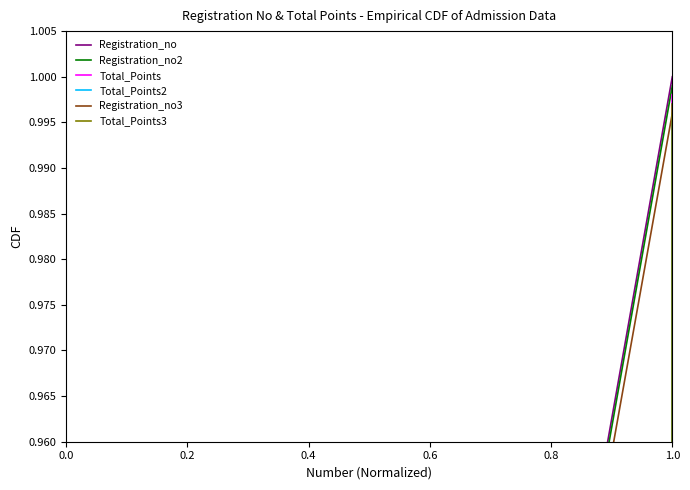

What is the average value of the Registration_no2 series?

0.5